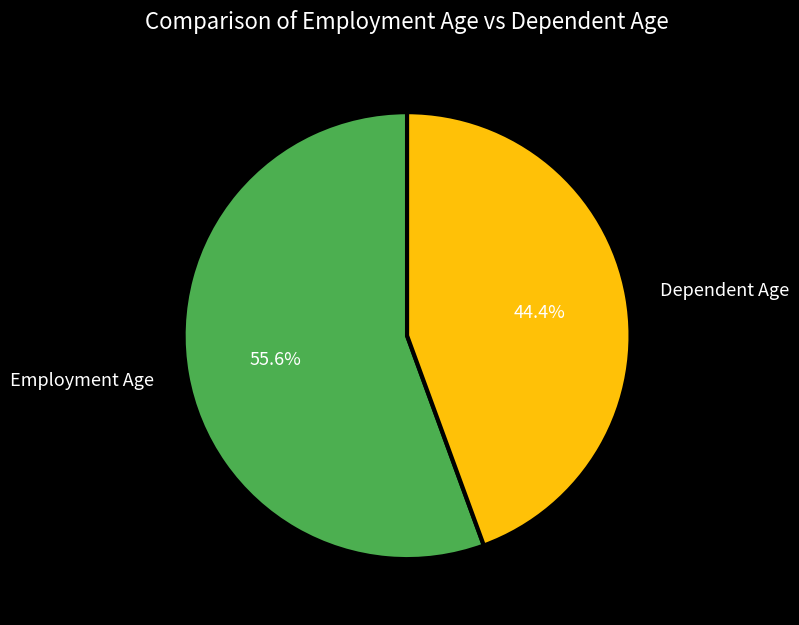

What is the majority slice?

Employment Age